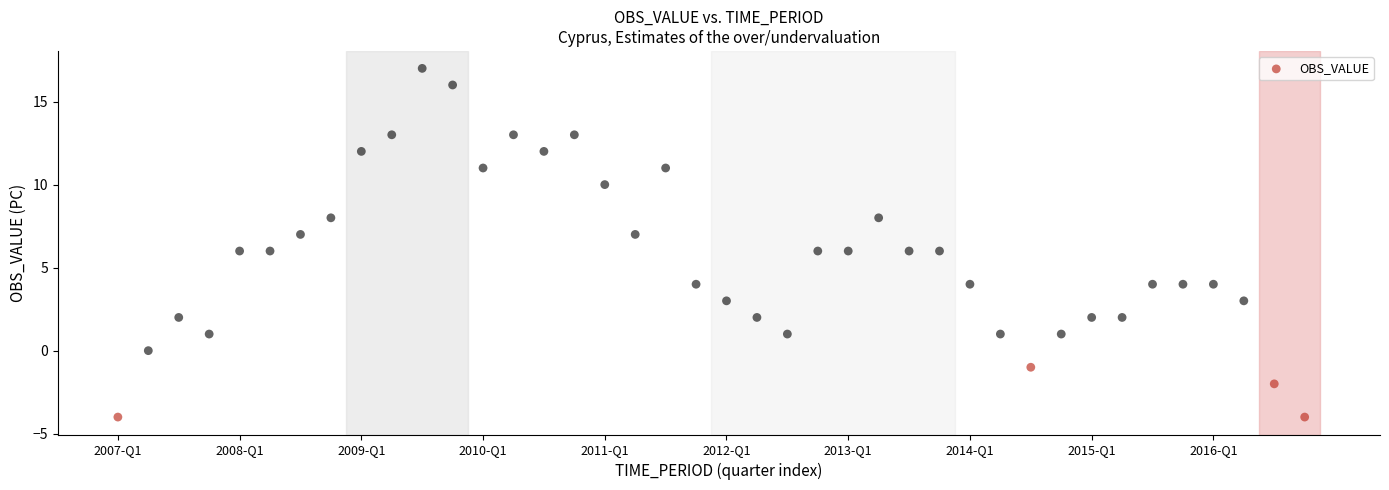

What is the range of Y values (max minus min)?

21